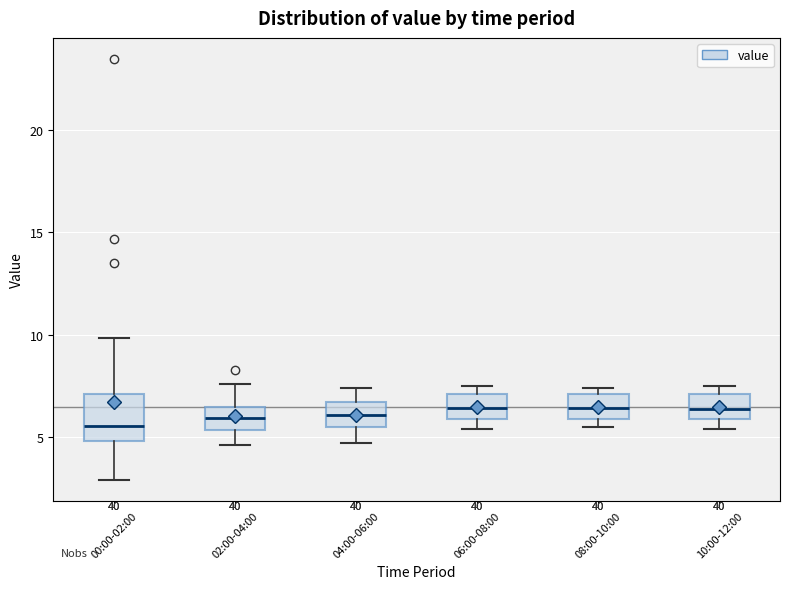

Reading left to right, read every box against the y-axis: the position of its median line, the range the box covers, and the ends of its whiskers. The values are not printed on the chart, so give them approximately, as read against the axis.

00:00-02:00: median 5.5, box 5.0 to 7.0, whiskers 3.0 to 10.0
02:00-04:00: median 6.0, box 5.5 to 6.5, whiskers 4.5 to 7.5
04:00-06:00: median 6.0, box 5.5 to 6.5, whiskers 4.5 to 7.5
06:00-08:00: median 6.5, box 6.0 to 7.0, whiskers 5.5 to 7.5
08:00-10:00: median 6.5, box 6.0 to 7.0, whiskers 5.5 to 7.5
10:00-12:00: median 6.5, box 6.0 to 7.0, whiskers 5.5 to 7.5